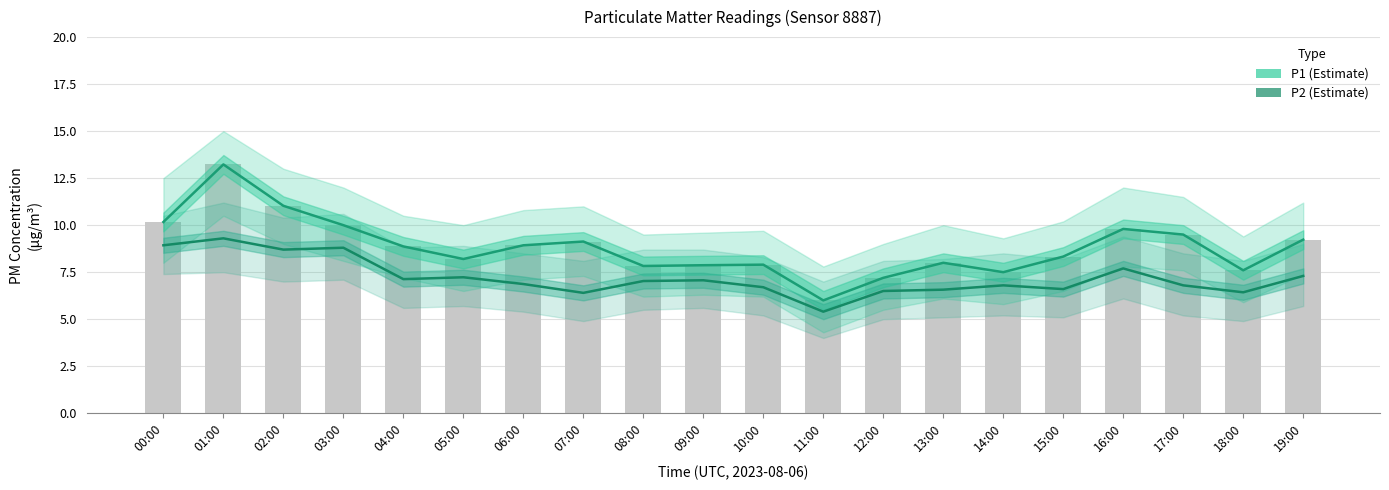

How many data points in P2 (Estimate) are less than 7?

10